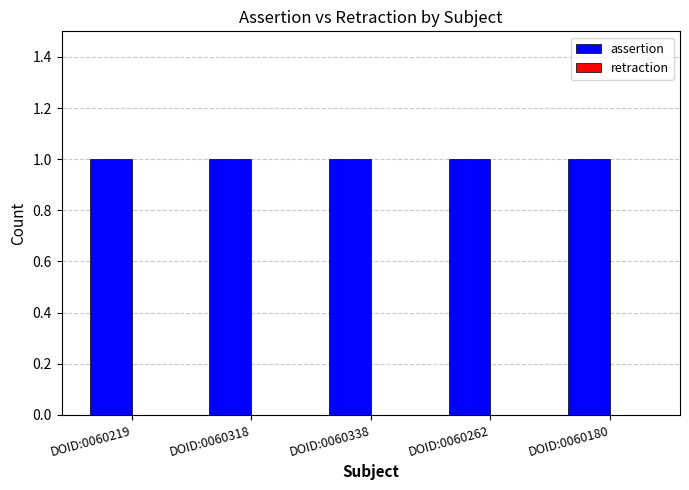

Is it true that retraction equals 0 at DOID:0060318?

True